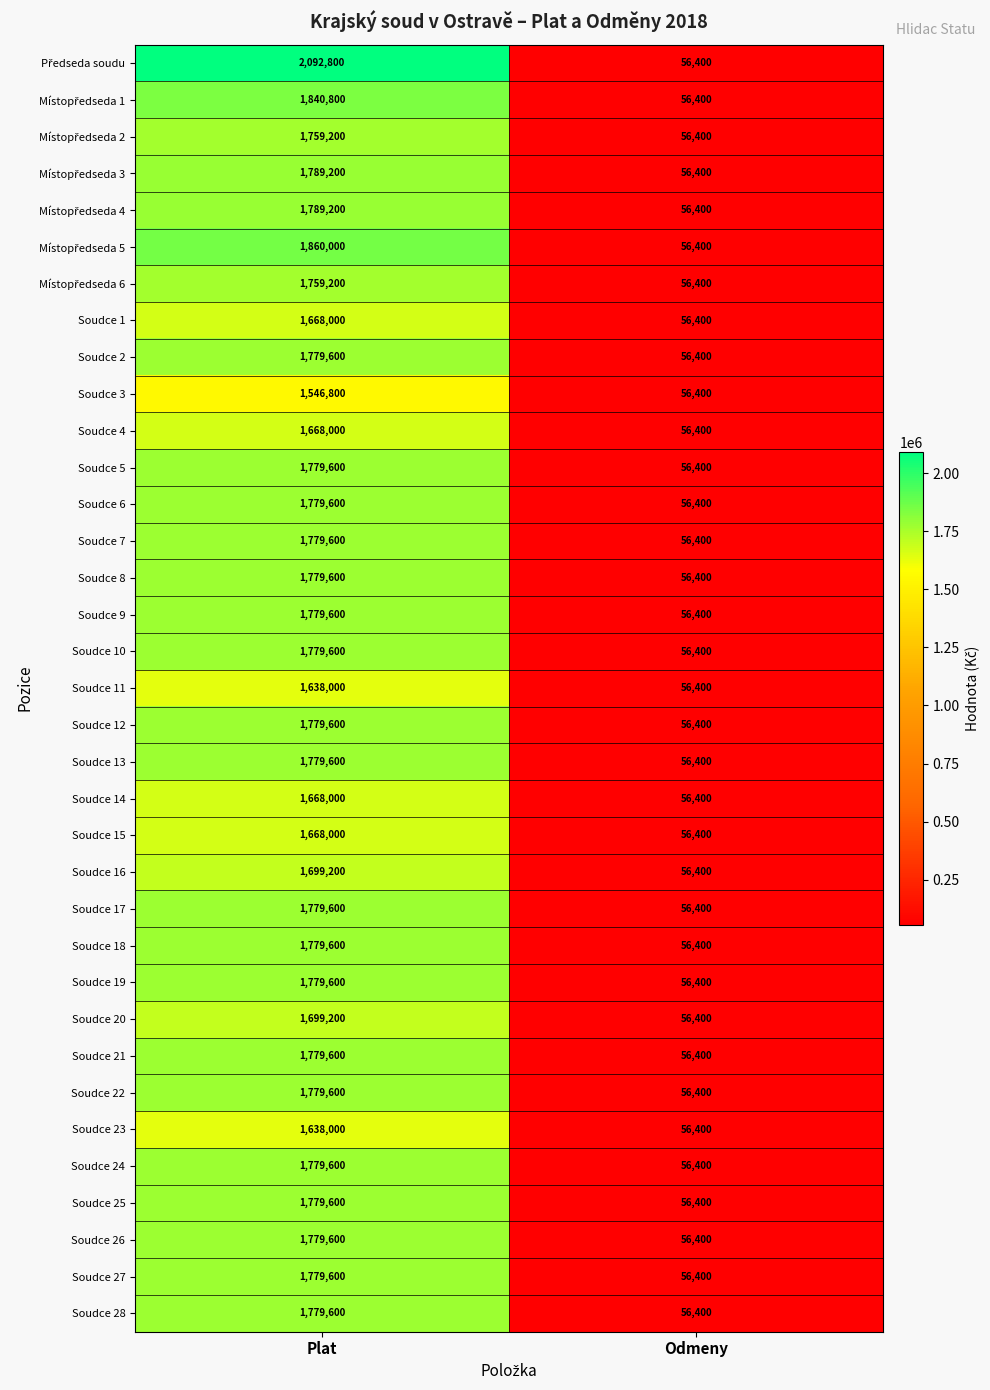

Read the Soudce 19 value at Odmeny, to the nearest 100.

56400